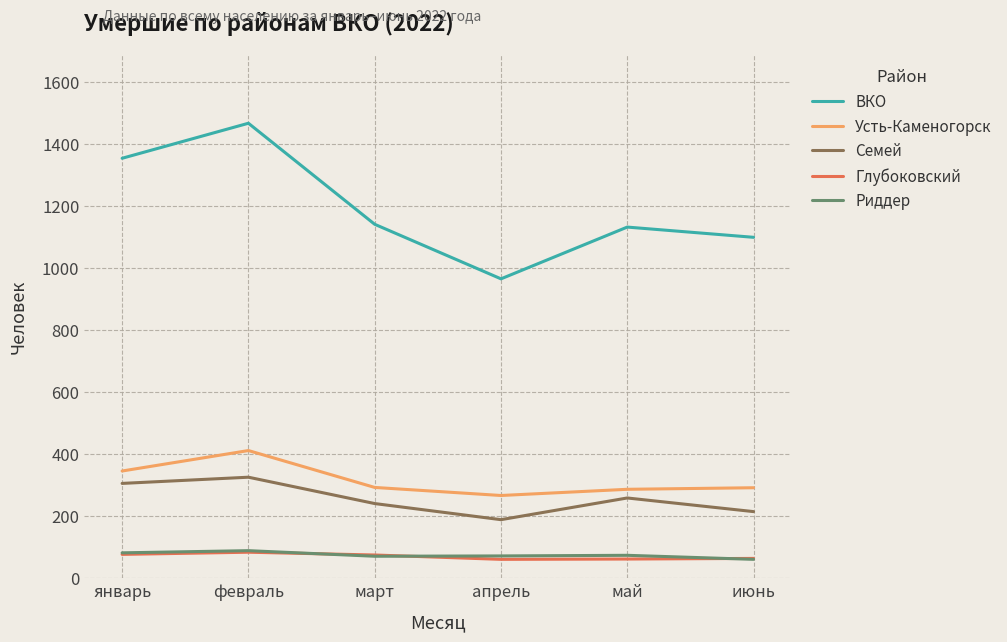

What is the difference between the ВКО values at февраль and апрель?

502